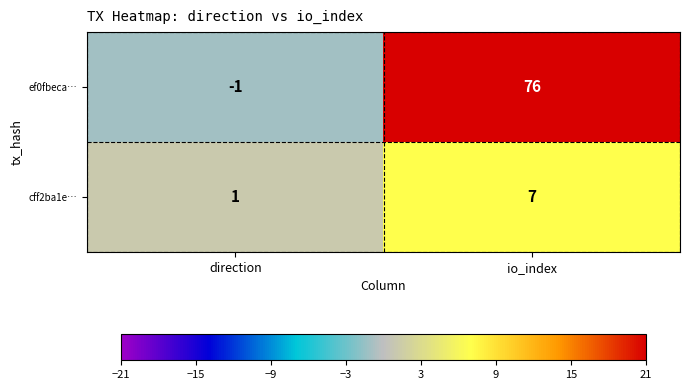

What is the average value of the ef0fbeca… series?

38